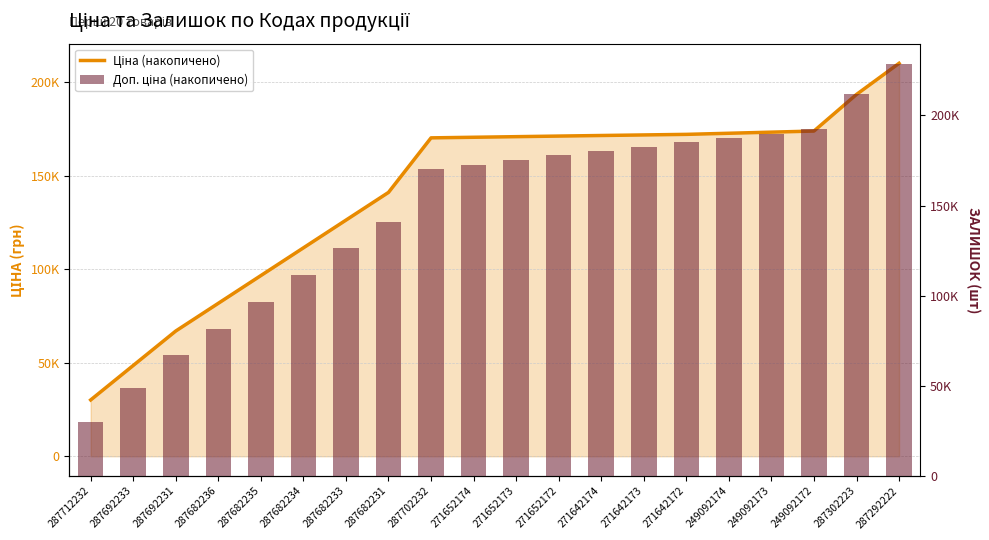

What are all the series names shown in the legend?

Ціна (накопичено), Доп. ціна (накопичено)